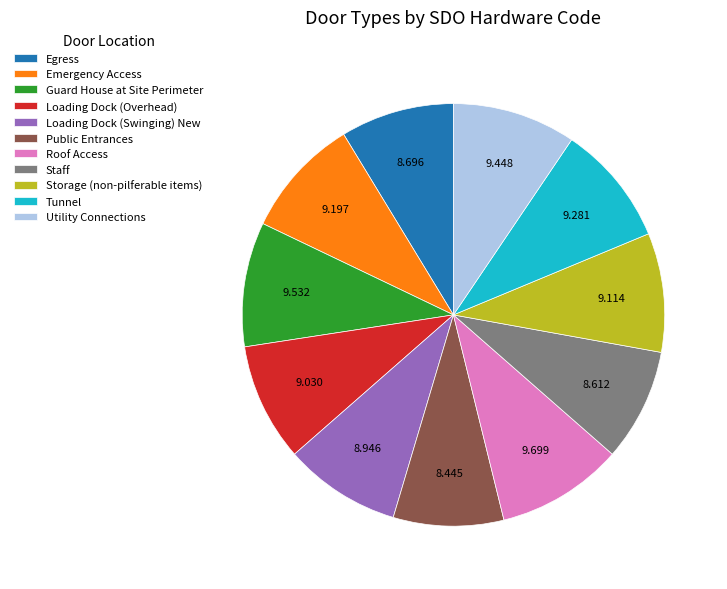

Does Egress account for over 50% of the chart?

No